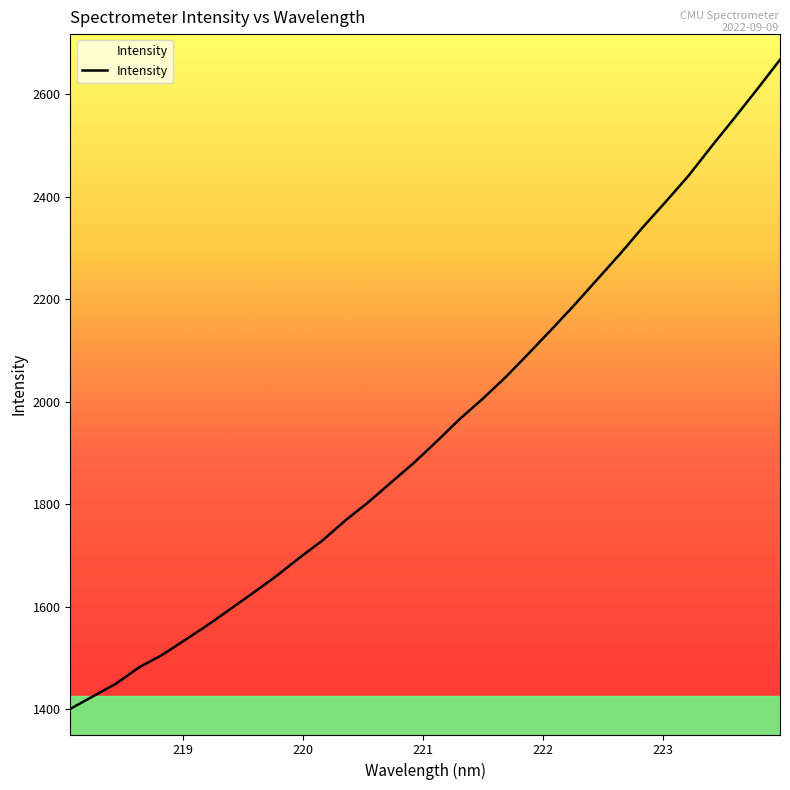

What is the minimum value shown in the chart?

1400.7